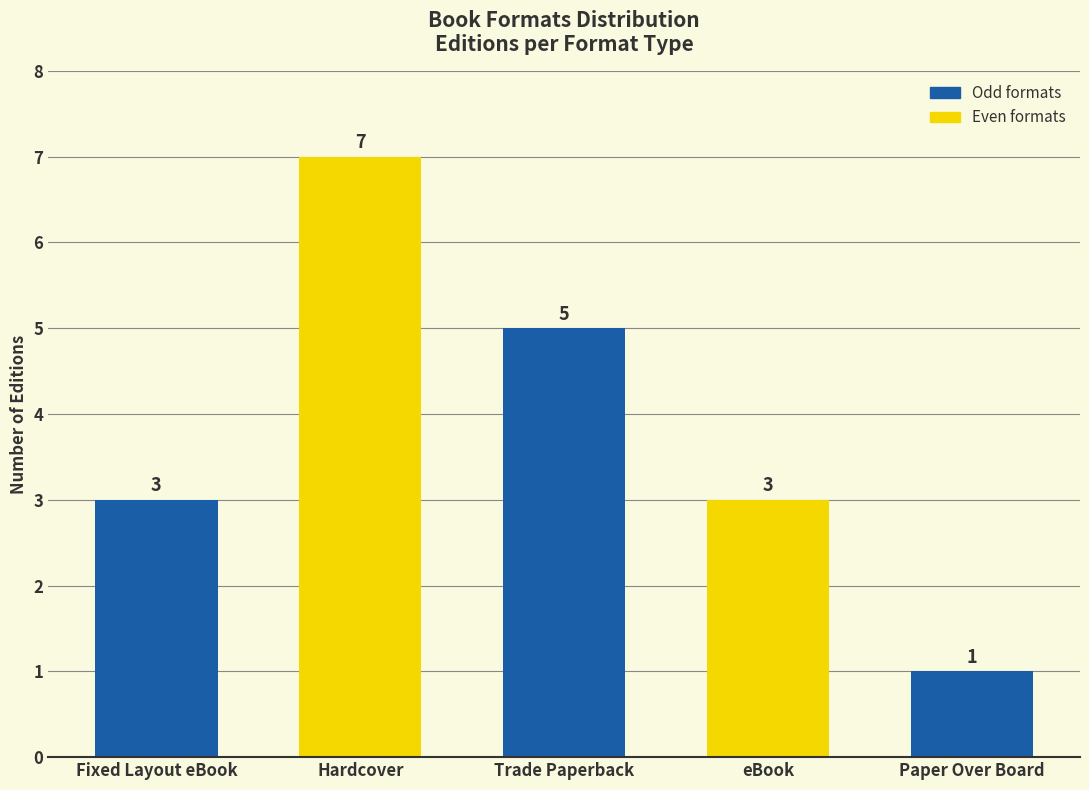

How many data points are less than 3?

1